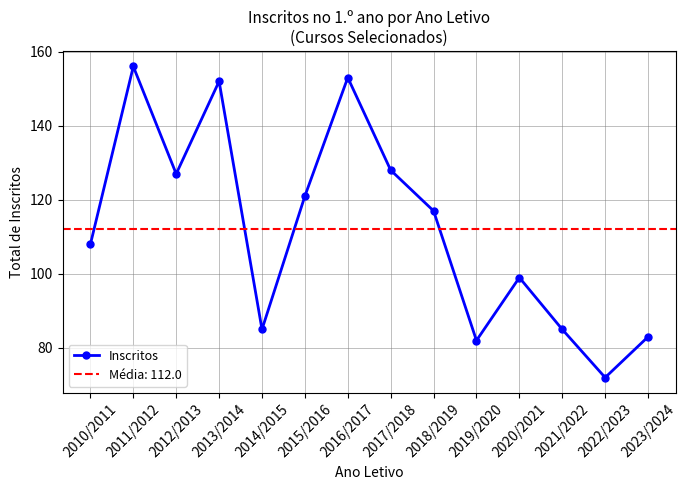

Is this an area chart (filled region under the line)?

No